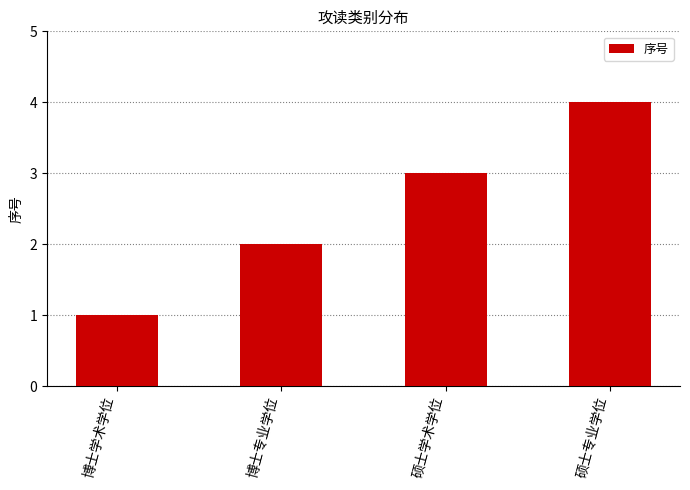

How many data points are less than 3?

2